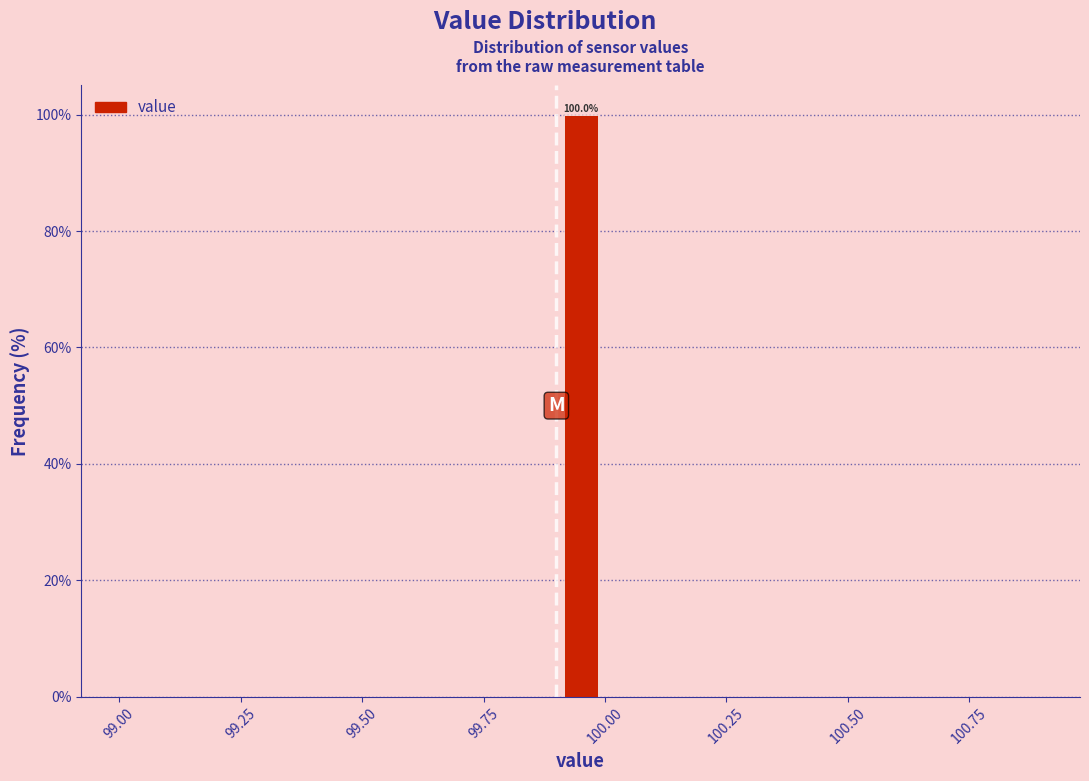

Around what value on the x-axis is the tallest bar? Give the approximate position of its centre, as read against the axis.

99.95